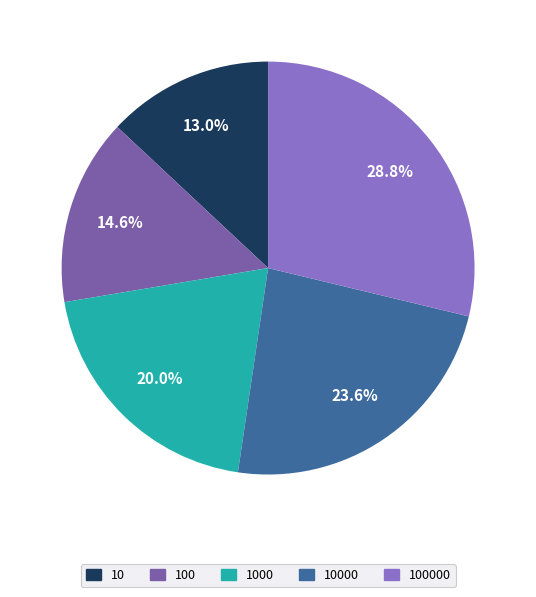

True or false: 1000 accounts for 32% of the total.

False